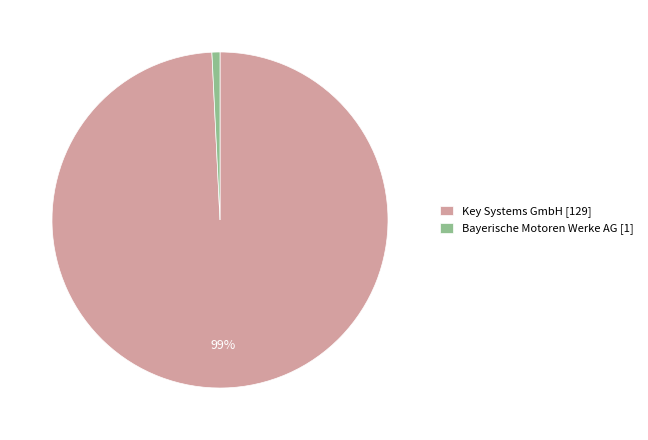

Rank the categories by value from highest to lowest.

Key Systems GmbH, Bayerische Motoren Werke AG